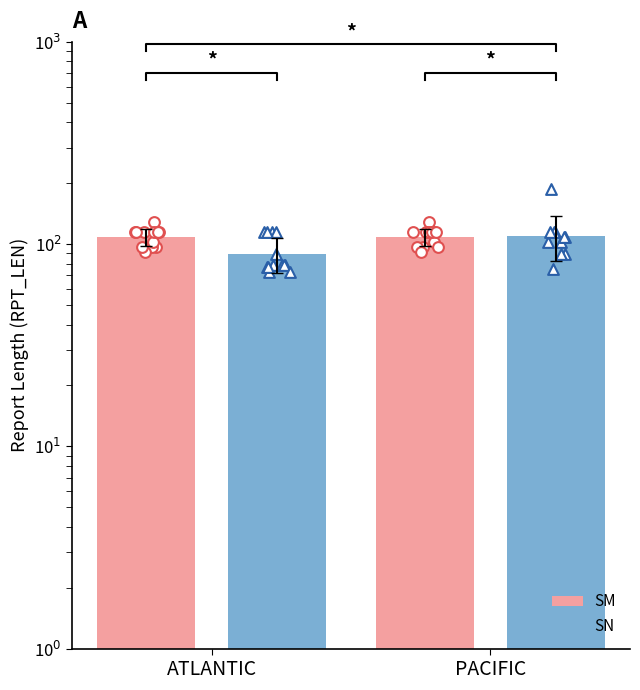

Which series reaches the maximum Y coordinate?

SN